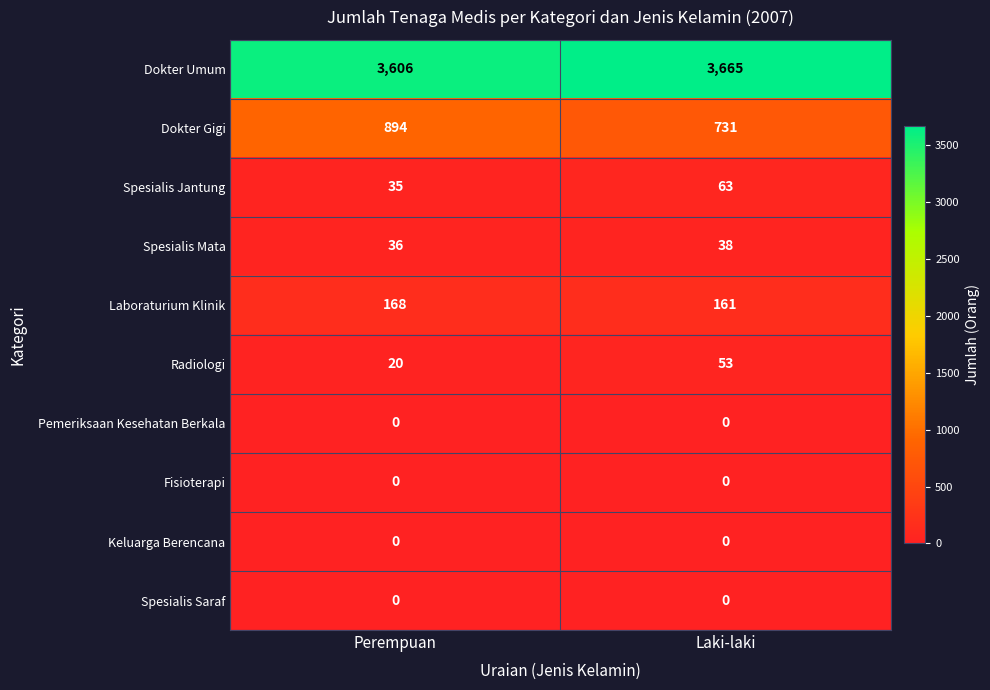

At which category does the chart reach its peak across all series?

Laki-laki